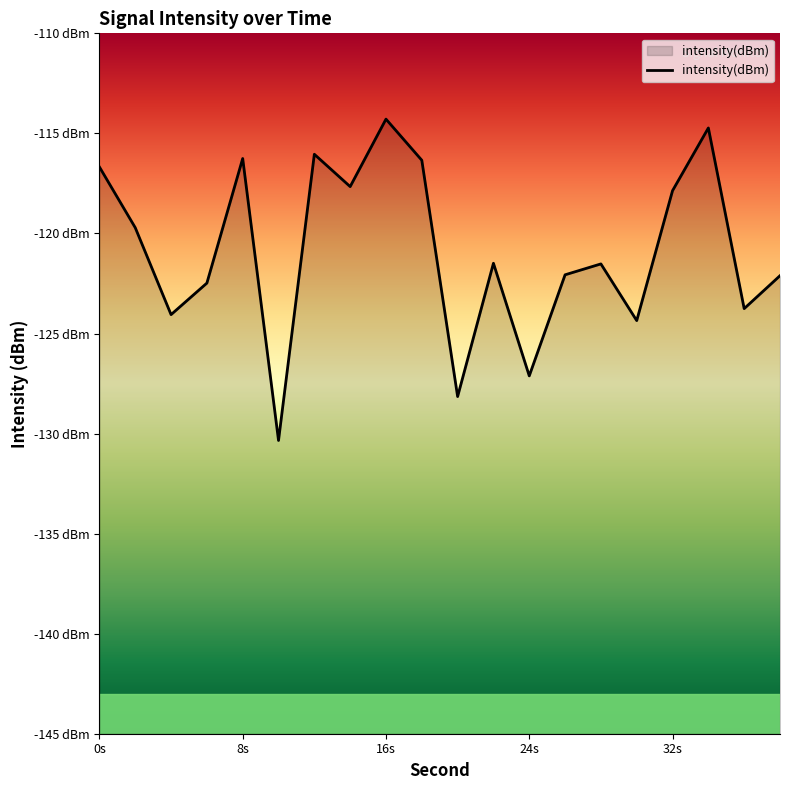

True or false: the data shows -71.1 at 34.

False